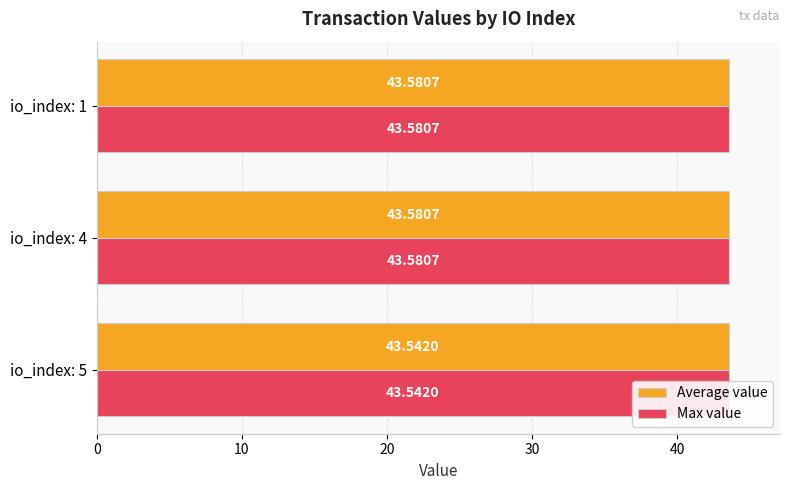

The value of Average value at io_index: 4 is 9.2. True or false?

False